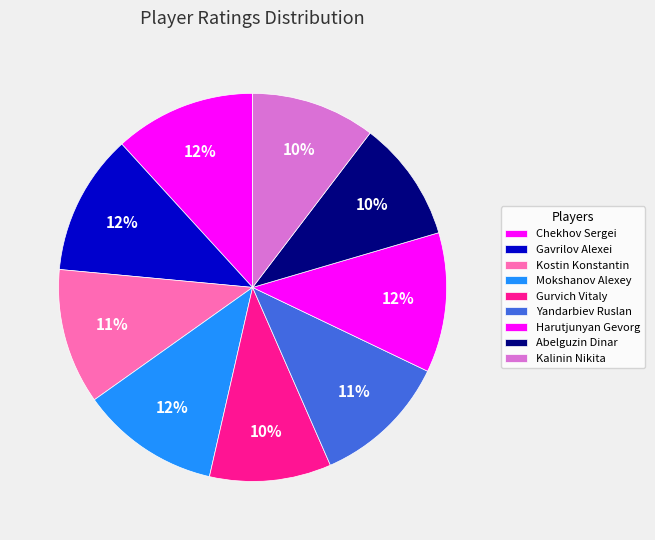

What is the smallest slice in the pie chart?

Abelguzin Dinar